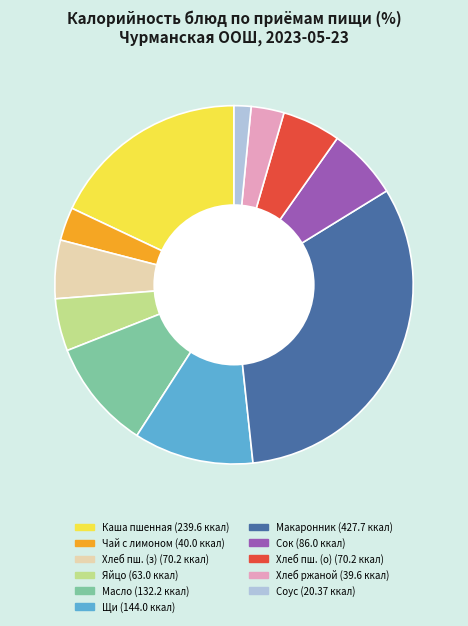

How many segments does this pie chart have?

11